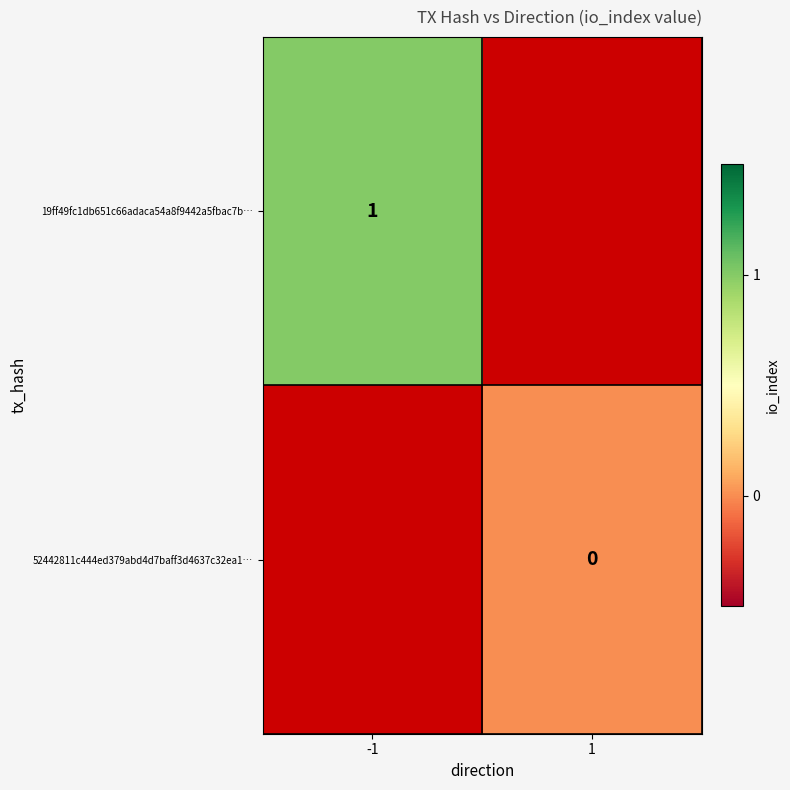

Is it true that 19ff49fc1db651c66adaca54a8f9442a5fbac7b… equals 1 at -1?

True